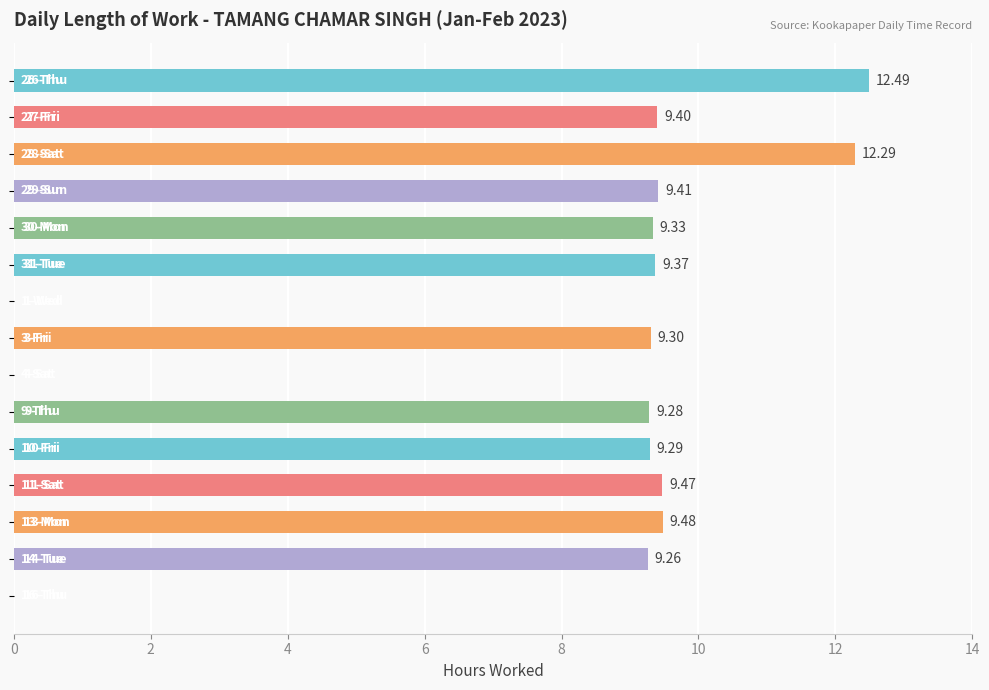

What is the sum of all values?

118.4